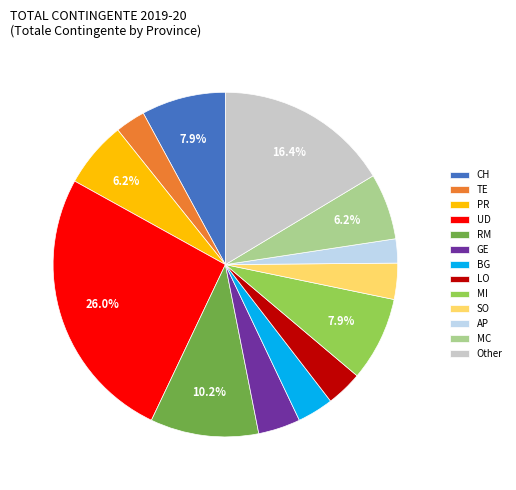

Which slice is the largest?

UD